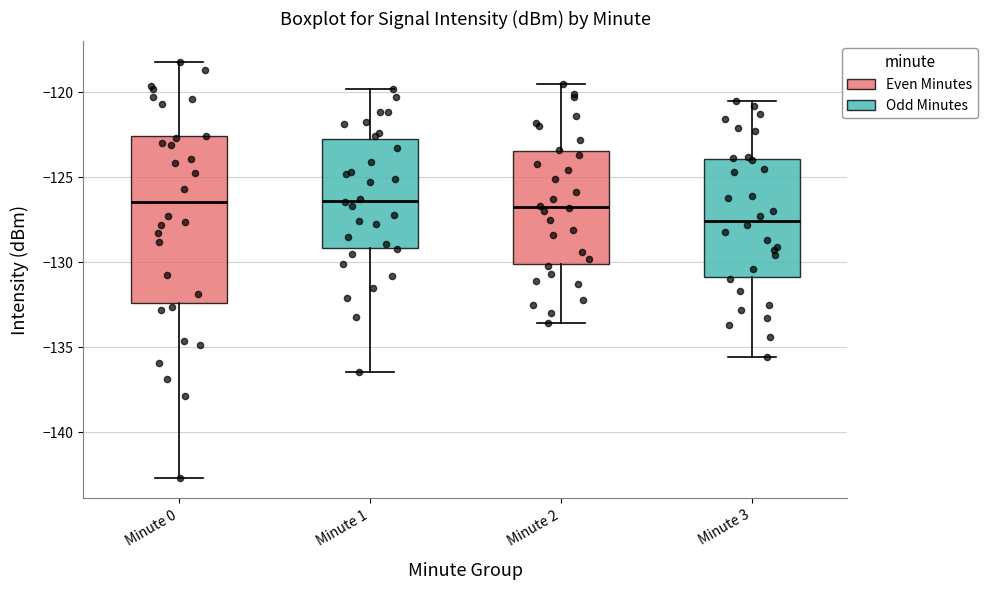

Which box's median line is the lowest?

Minute 3